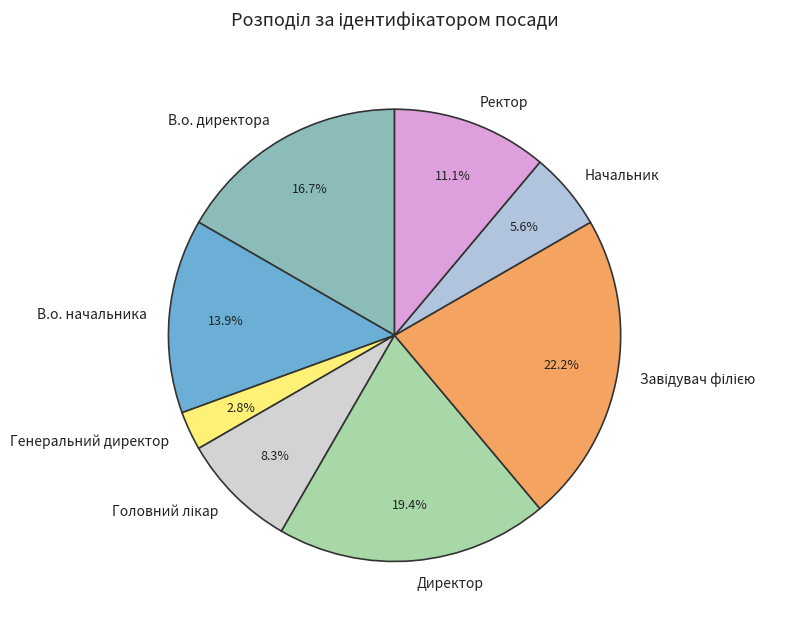

Which slice is the smallest?

Генеральний директор